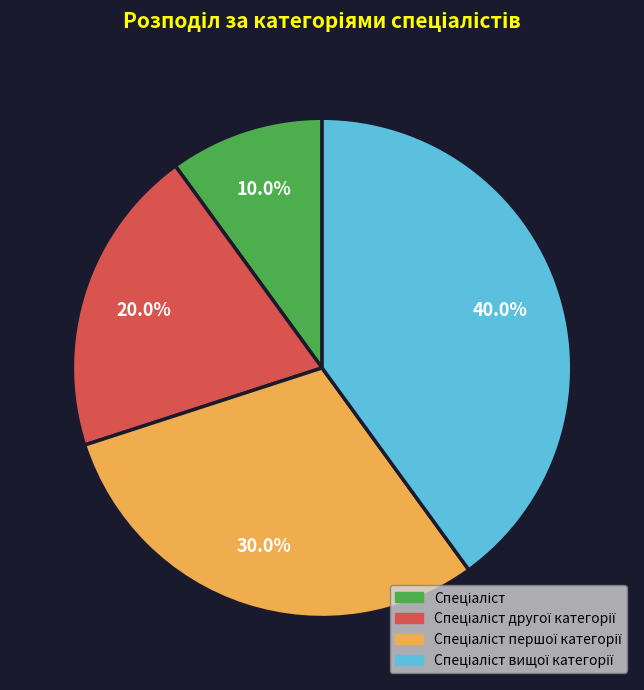

Is there a majority slice in this chart?

No